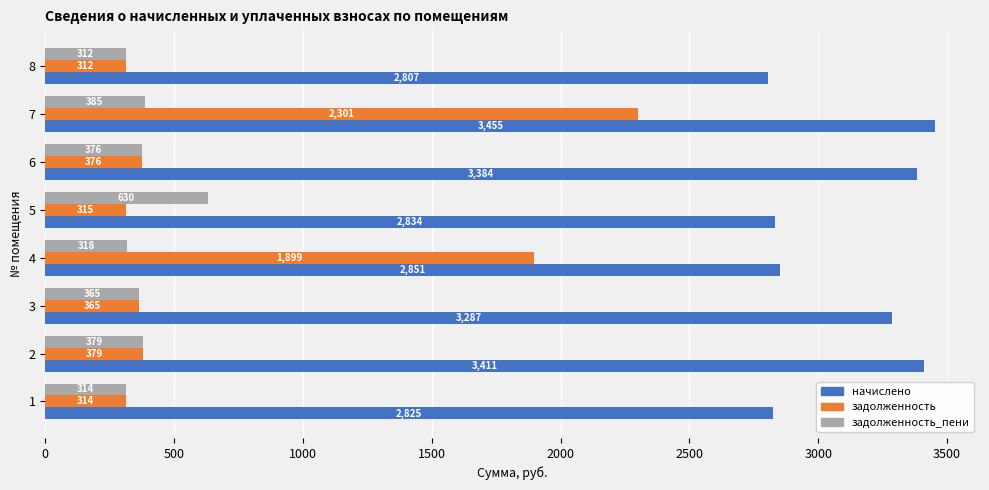

Which series changed the most between 6 and 8?

начислено